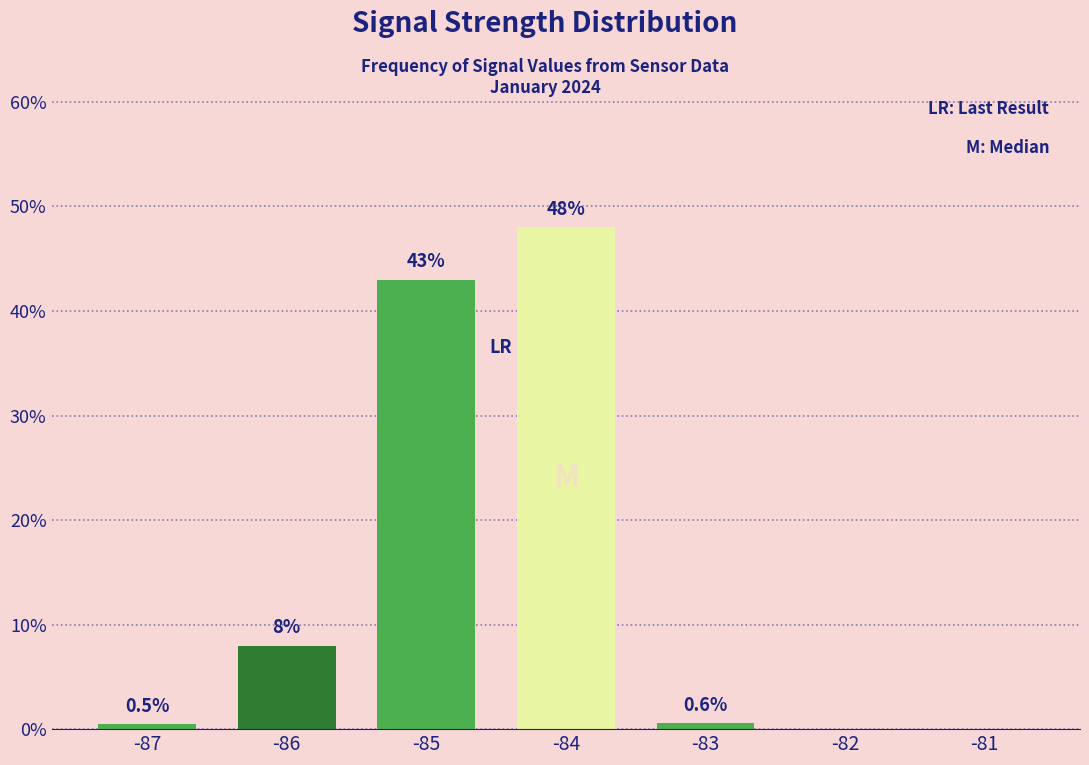

What is the sum of the values at -86 and -85?

51.0